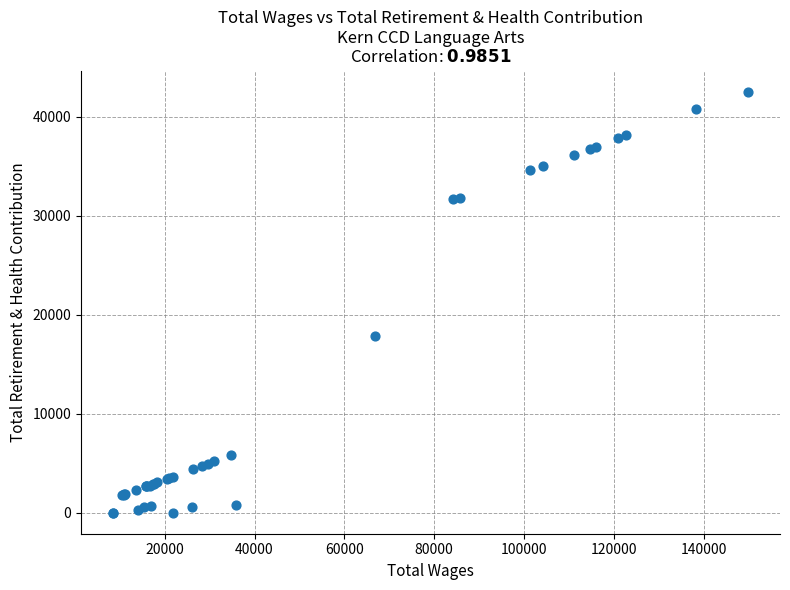

What Y value in the scatter plot is closest to 21278?

17874